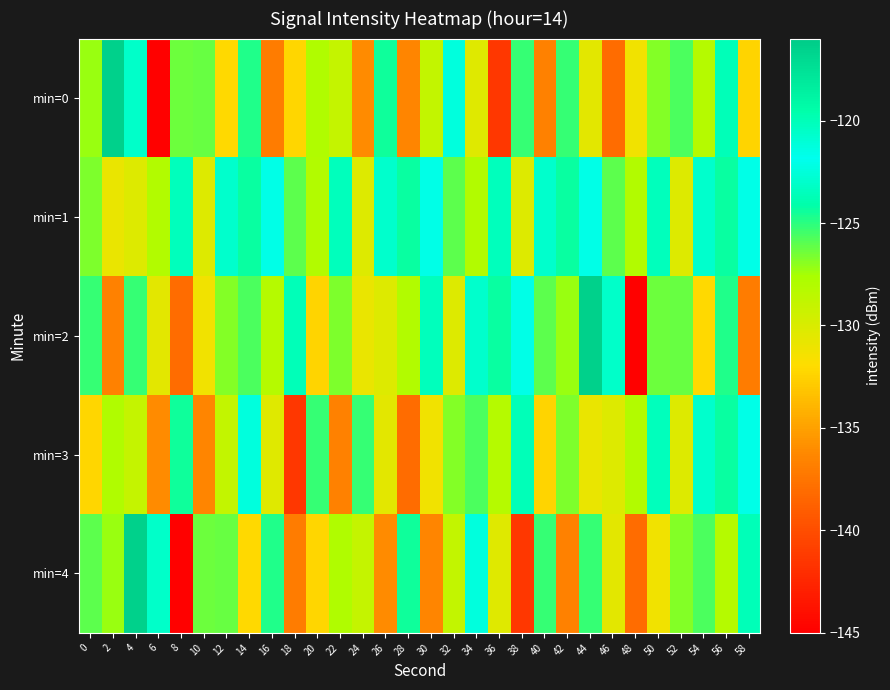

What is the spread (max minus min) of values at 12?

9.1